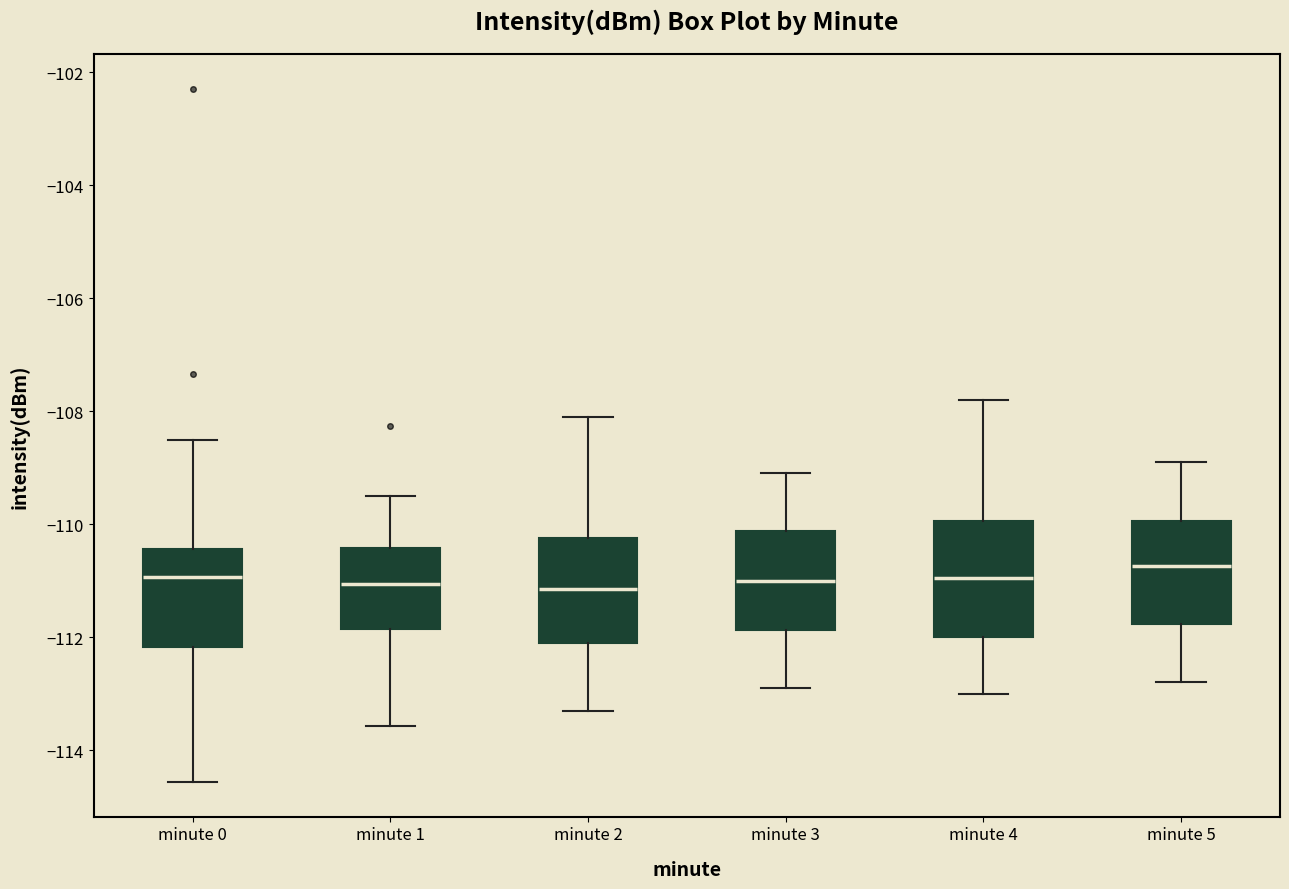

Reading left to right, transcribe this box plot: for each box, give where its median line is, the range the box spans, and where its two whiskers end, as read against the y-axis. The values are not printed on the chart, so give them approximately, as read against the axis.

minute 0: median -111.0, box -112.2 to -110.4, whiskers -114.6 to -108.6
minute 1: median -111.0, box -111.8 to -110.4, whiskers -113.6 to -109.4
minute 2: median -111.2, box -112.0 to -110.2, whiskers -113.2 to -108.0
minute 3: median -111.0, box -111.8 to -110.2, whiskers -112.8 to -109.0
minute 4: median -111.0, box -112.0 to -110.0, whiskers -113.0 to -107.8
minute 5: median -110.8, box -111.8 to -110.0, whiskers -112.8 to -108.8